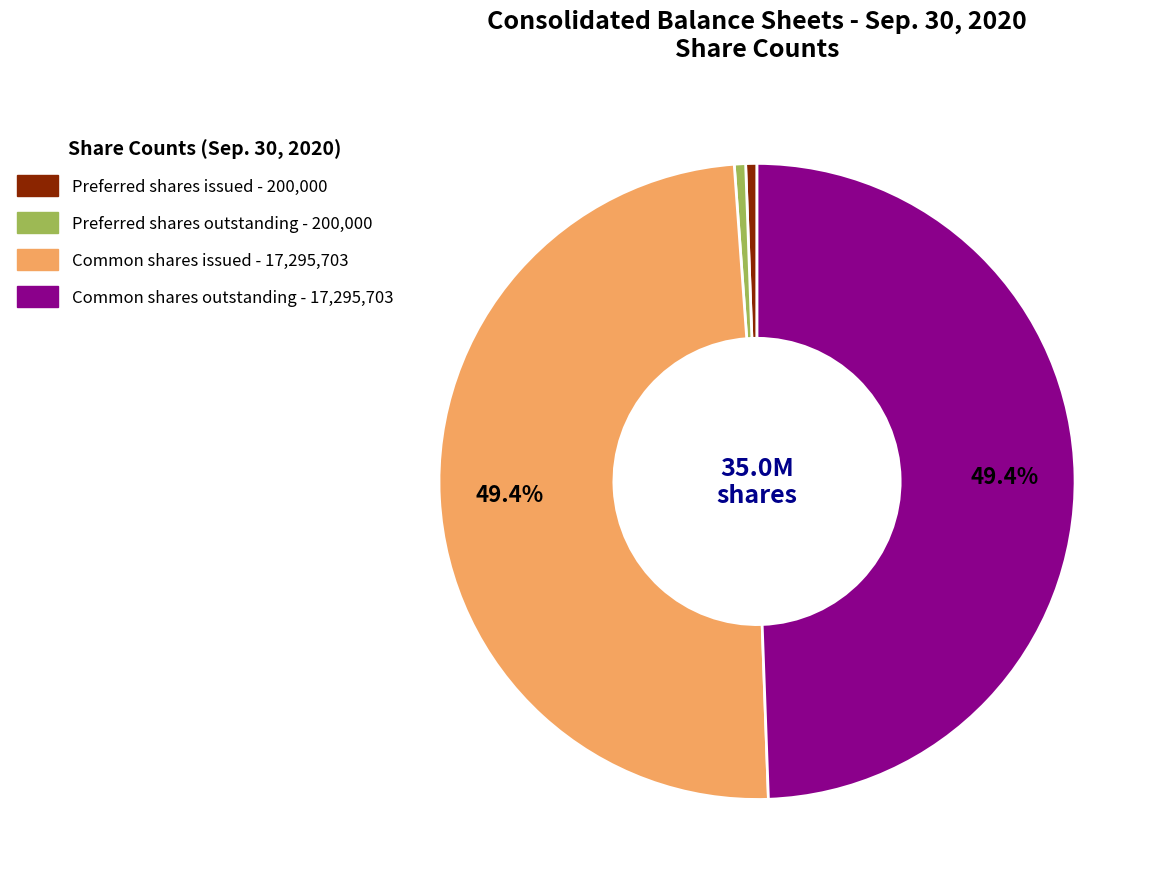

Does any single category account for the majority?

No